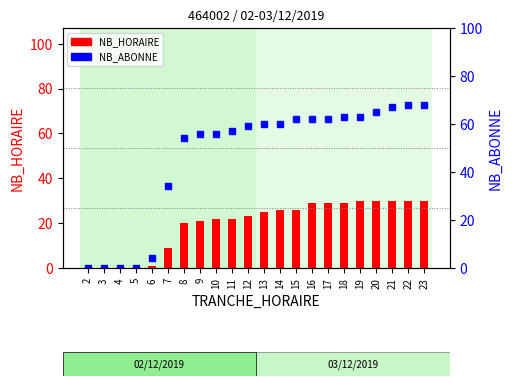

Is the value of NB_ABONNE at 22 greater than the value of NB_HORAIRE at 17?

Yes